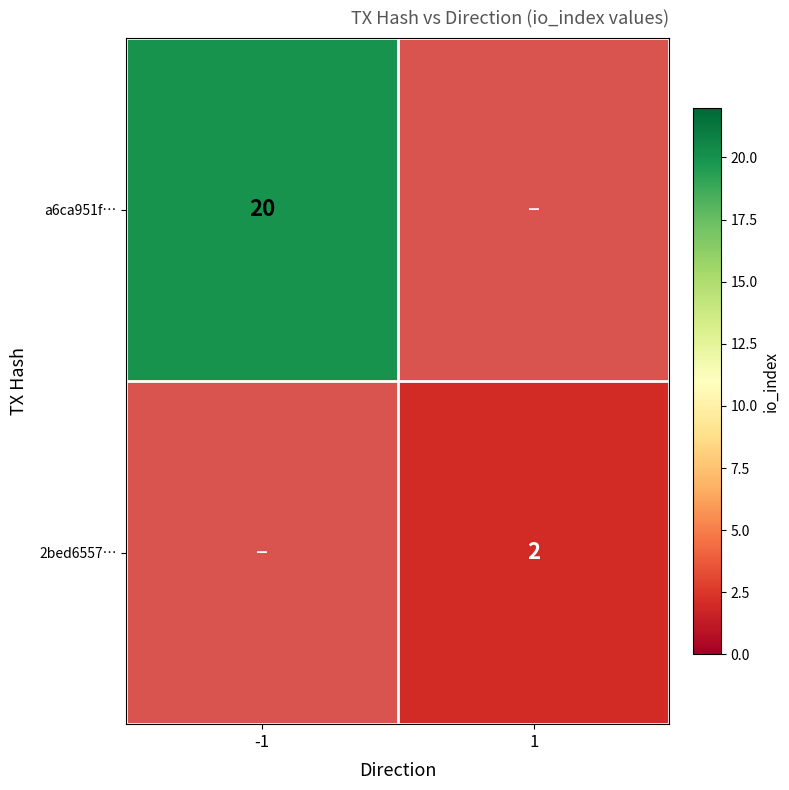

Which label corresponds to the smallest value in the chart?

1